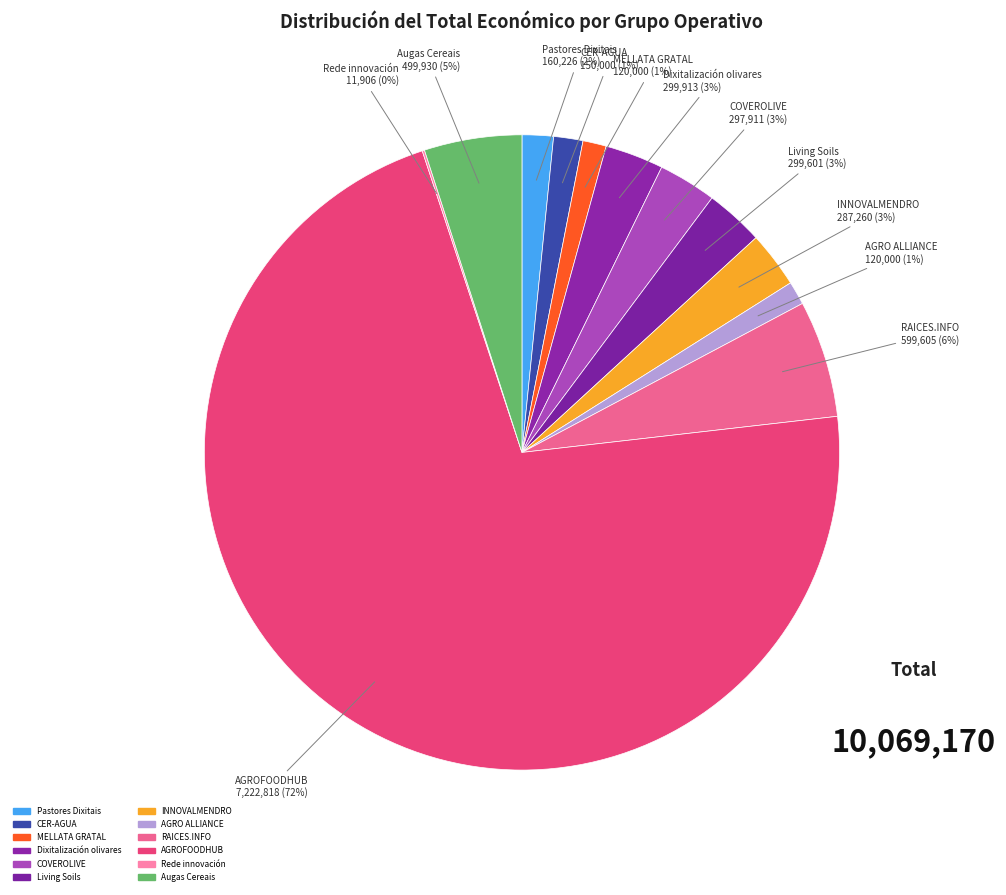

Which slice represents more than half of the pie?

AGROFOODHUB